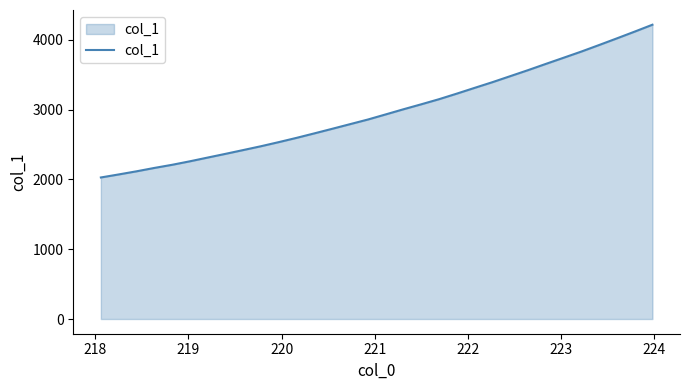

What is the minimum value shown in the chart?

2029.0